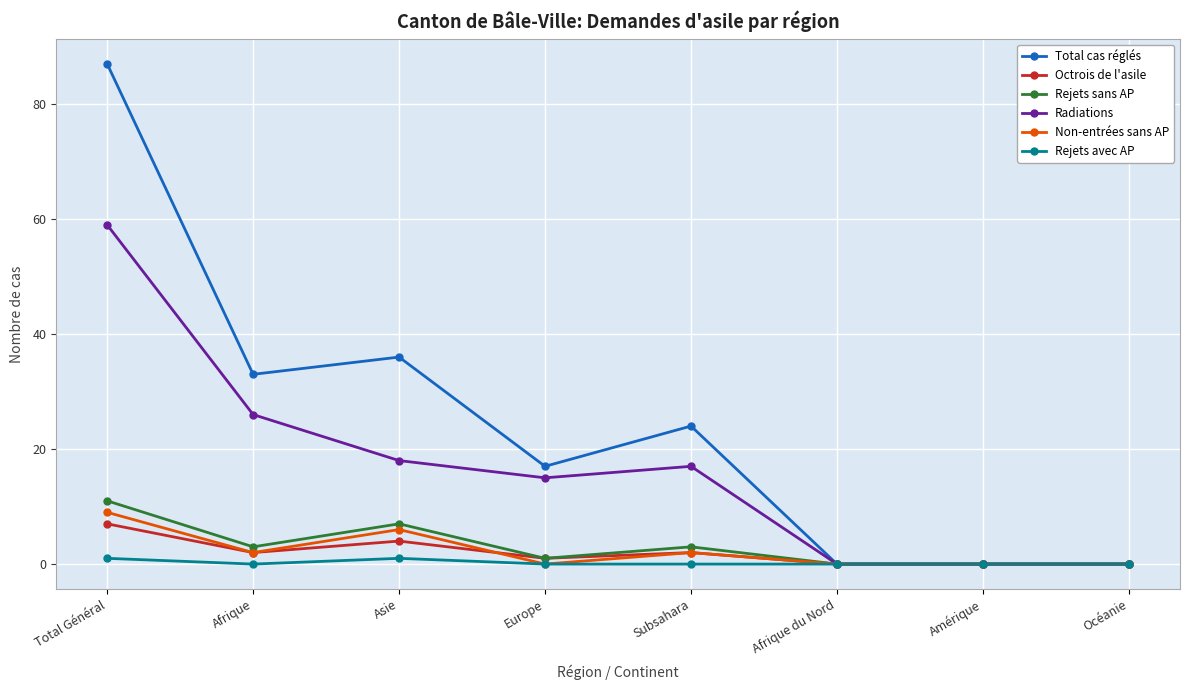

At which label does Total cas réglés reach its peak?

Total Général